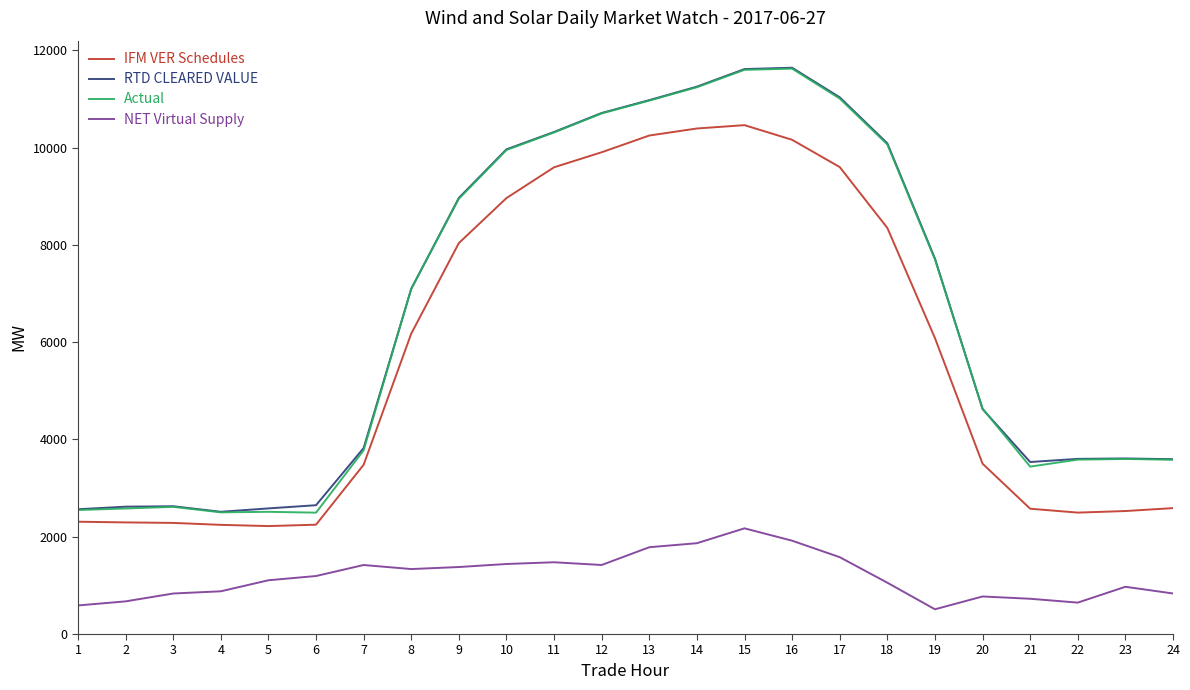

Is this an area chart (filled region under the line)?

No